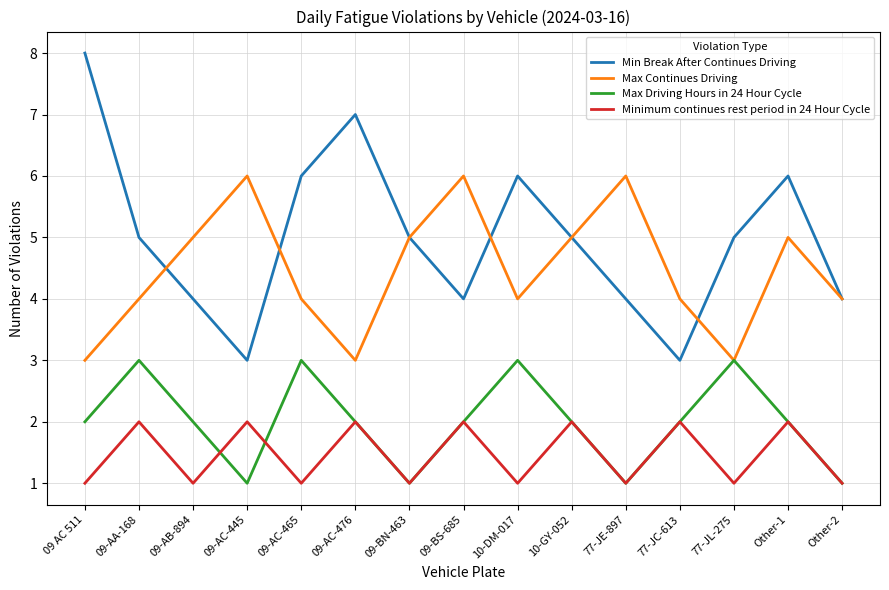

True or false: Max Continues Driving and Minimum continues rest period in 24 Hour Cycle intersect in this chart.

False